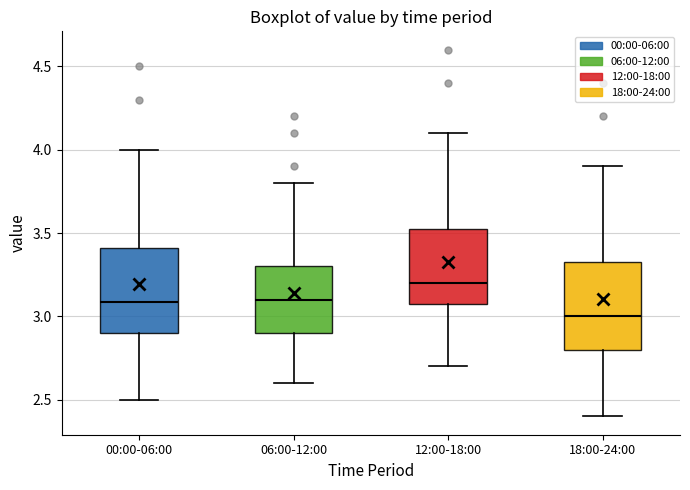

Which box's median line is the highest?

12:00-18:00